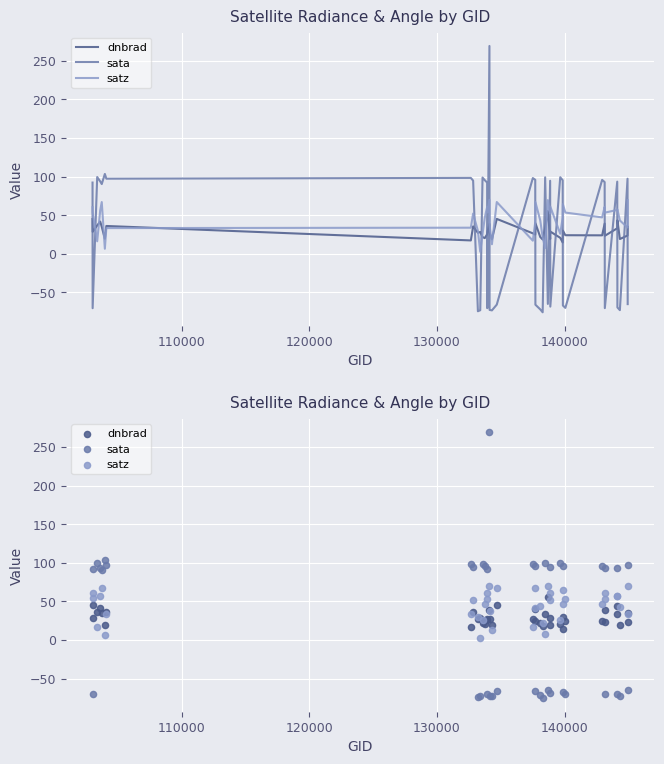

Which series contains the highest Y value?

sata